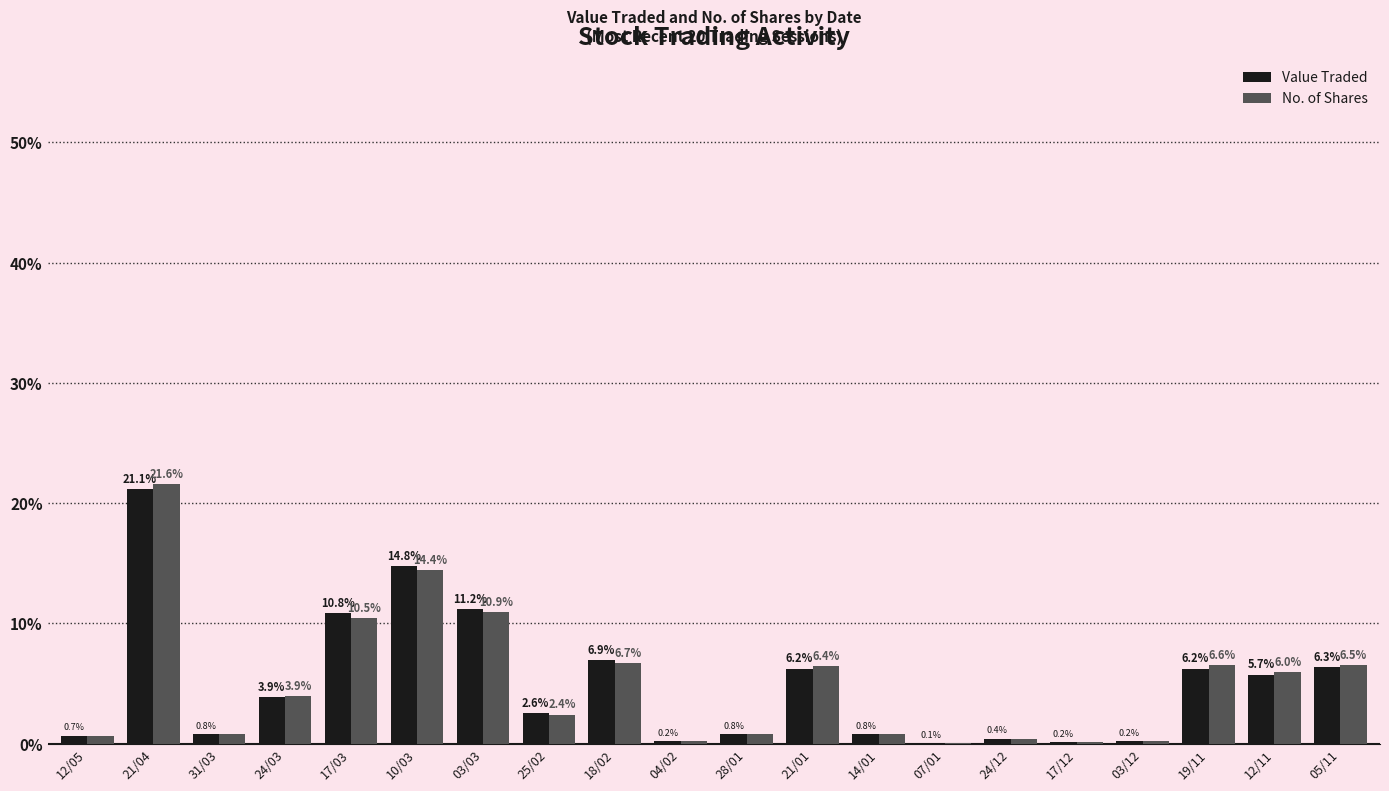

Count the number of data series in this chart.

2